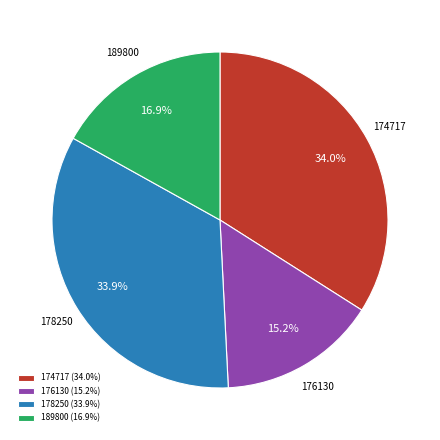

What is the ratio of the value at 174717 to the value at 189800?

2.0